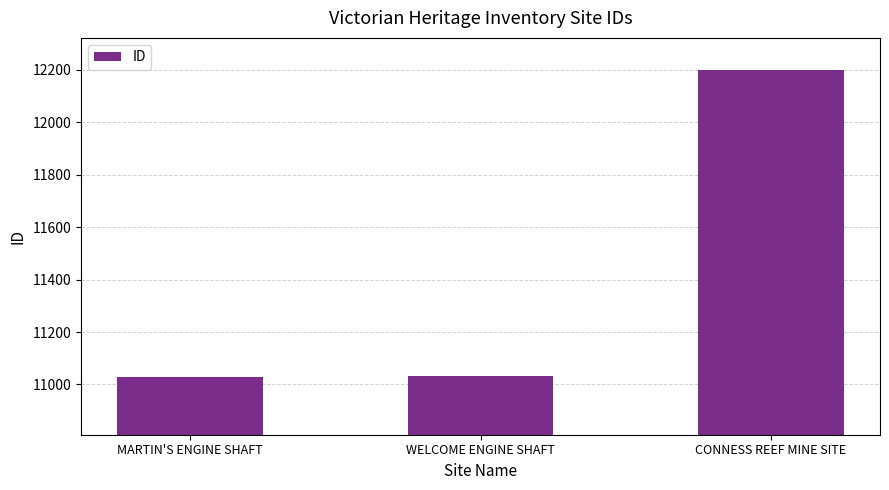

The value at MARTIN'S ENGINE SHAFT is 11029. True or false?

True